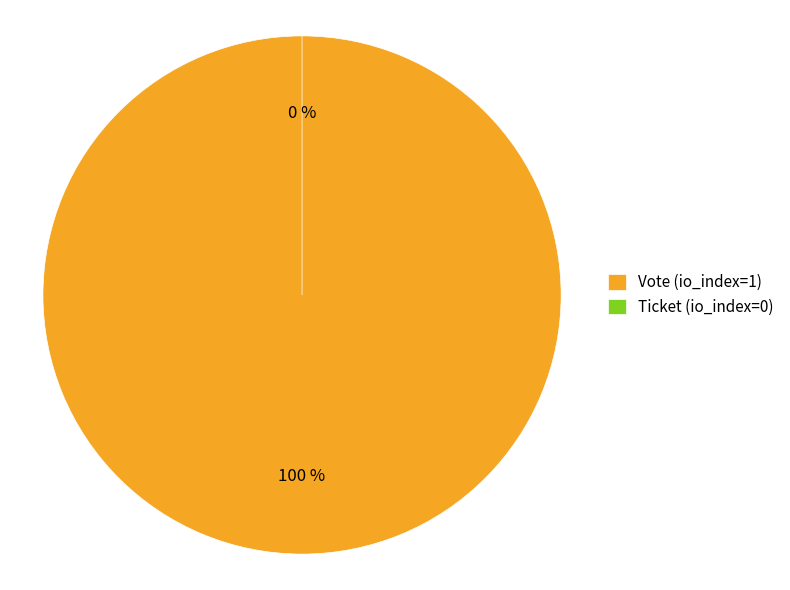

Rank the categories by value from lowest to highest.

Ticket (io_index=0), Vote (io_index=1)